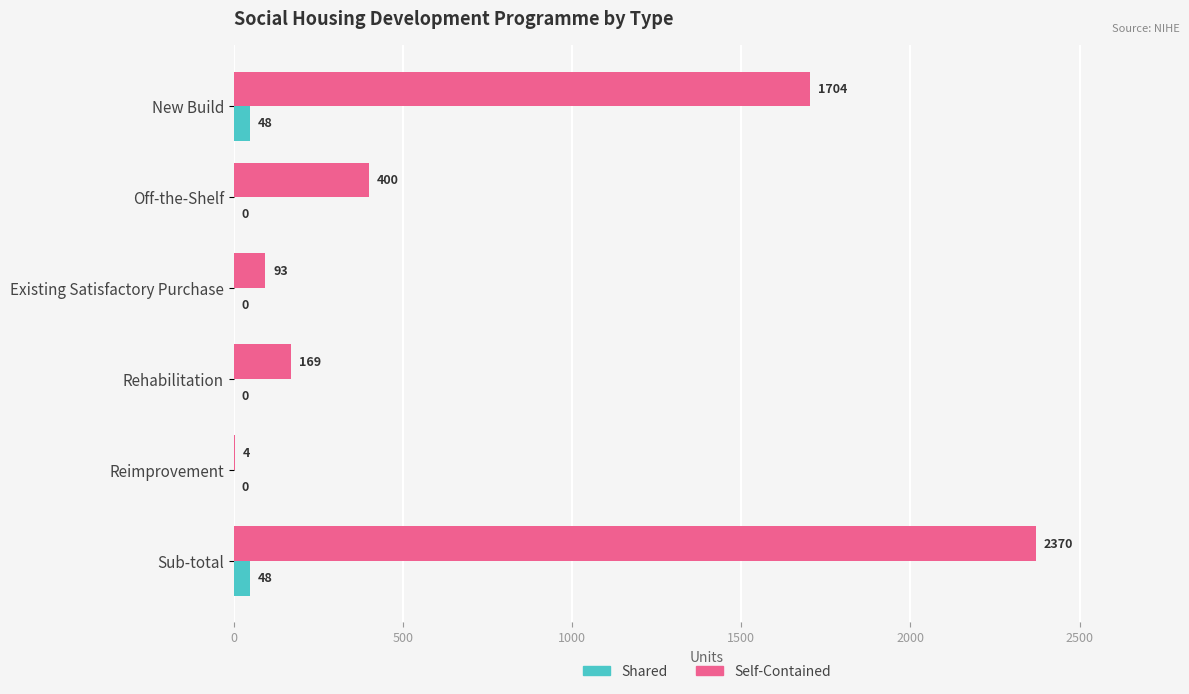

At which category does the chart reach its peak across all series?

Sub-total